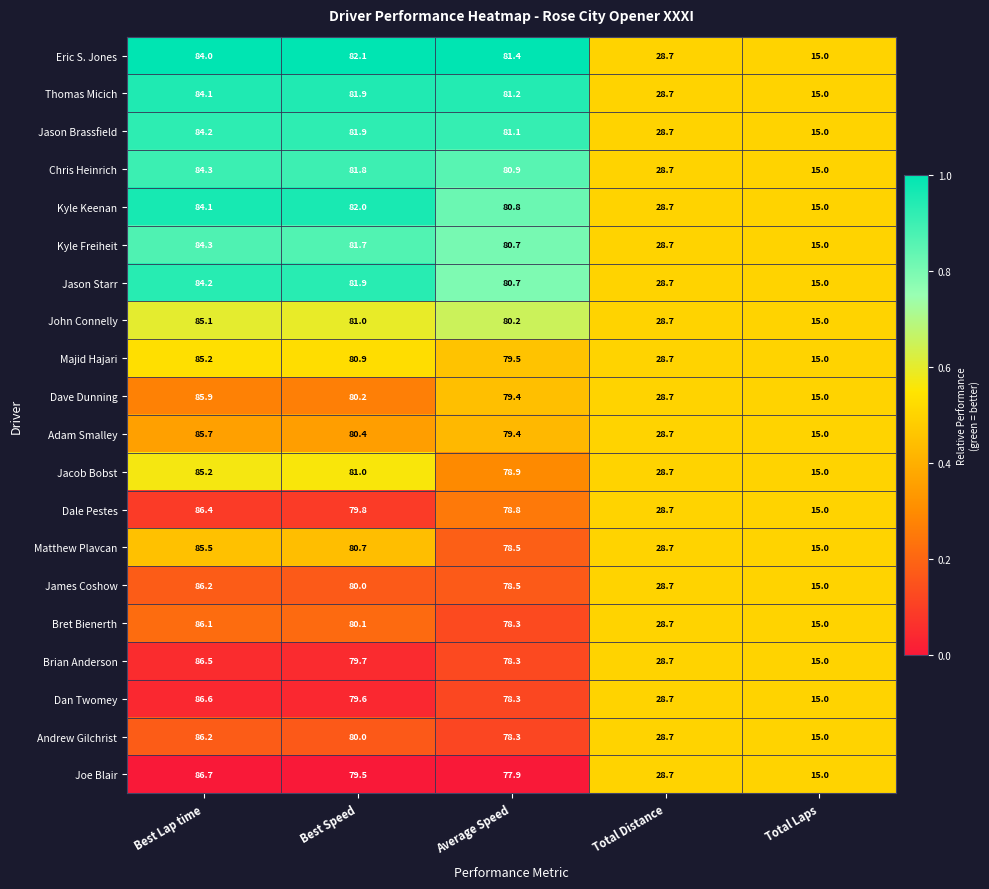

True or false: Jason Starr has a value of 28.7 at Total Distance.

True